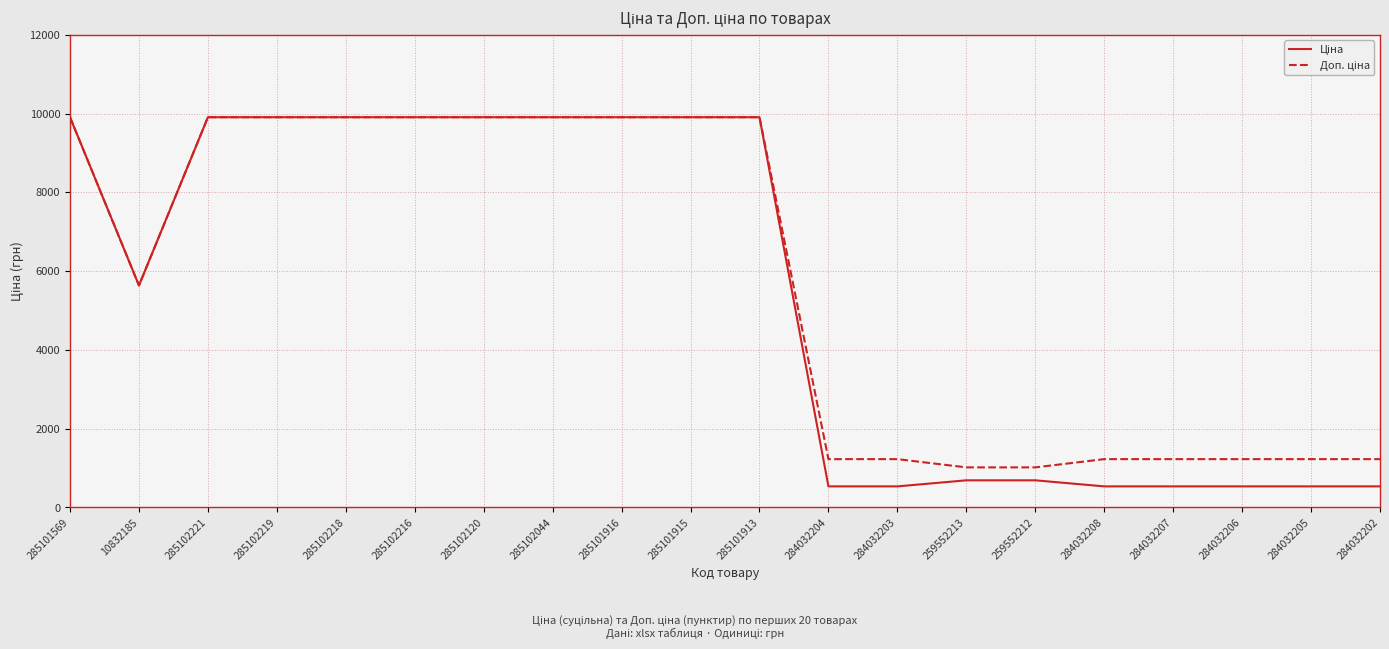

At how many categories does at least one series exceed 1859?

11